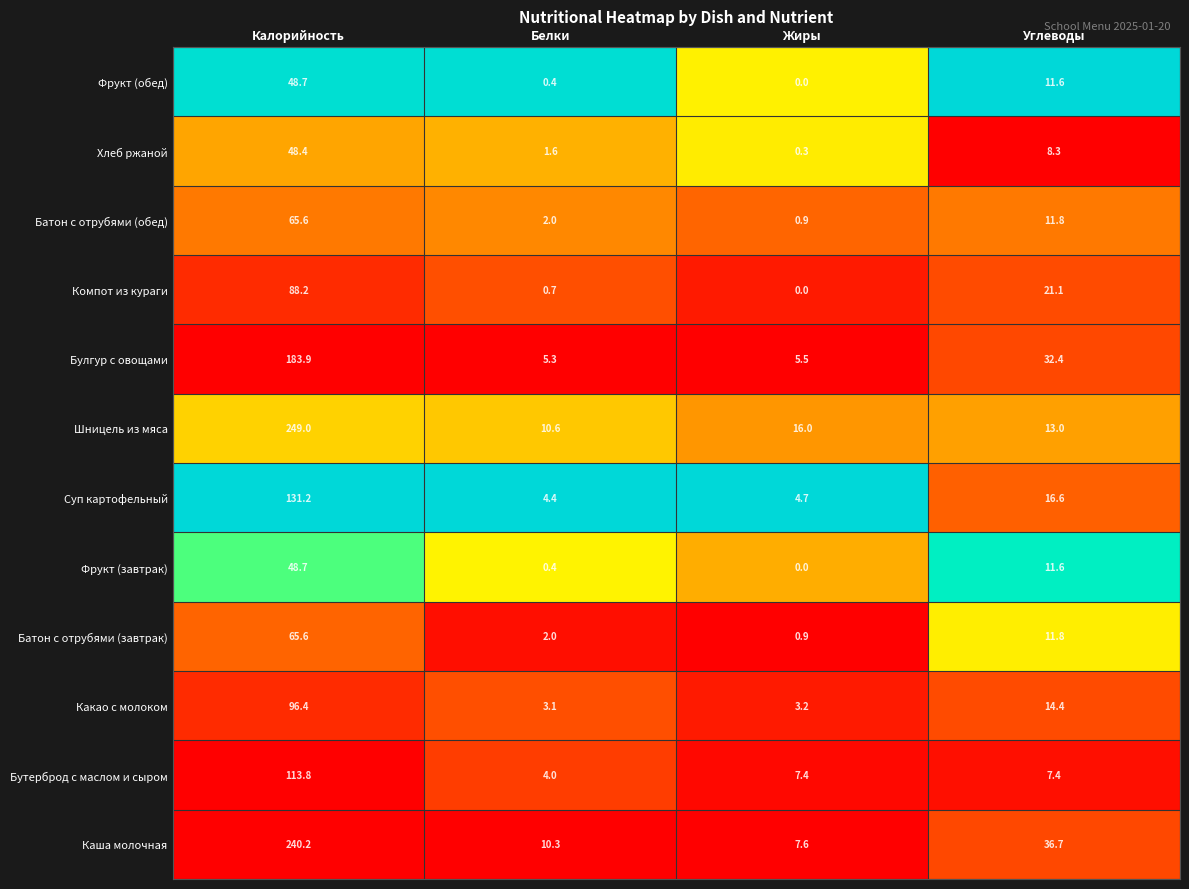

What is the total value across all series at Жиры?

46.5